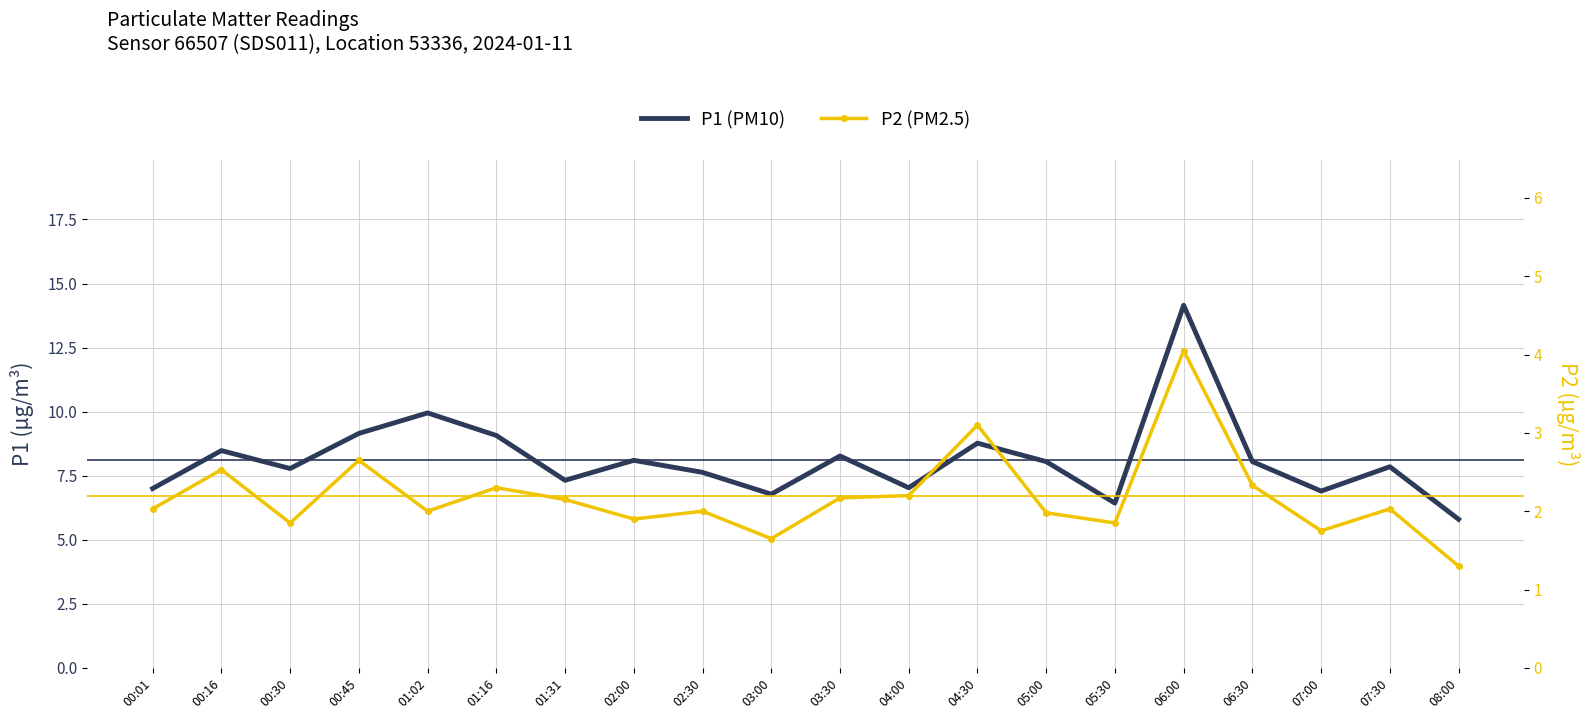

True or false: P1 (PM10) has a value of 13.8 at 01:02.

False